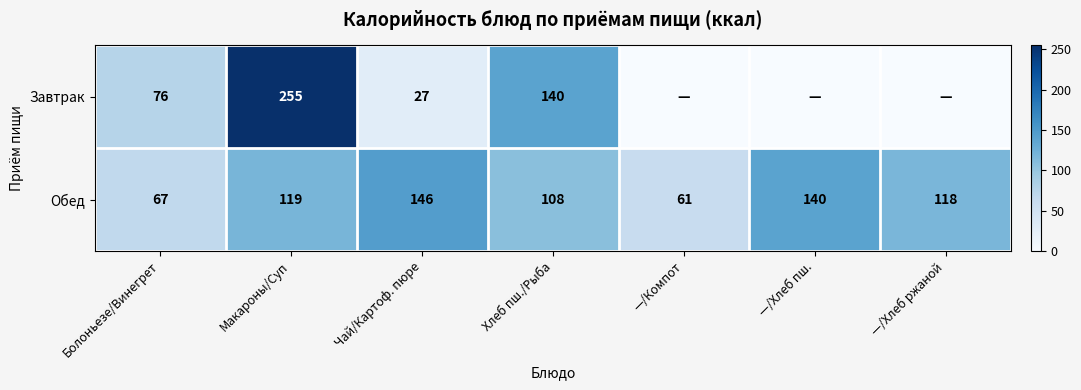

Is the value of Завтрак at Хлеб пш./Рыба greater than the value of Обед at Чай/Картоф. пюре?

No